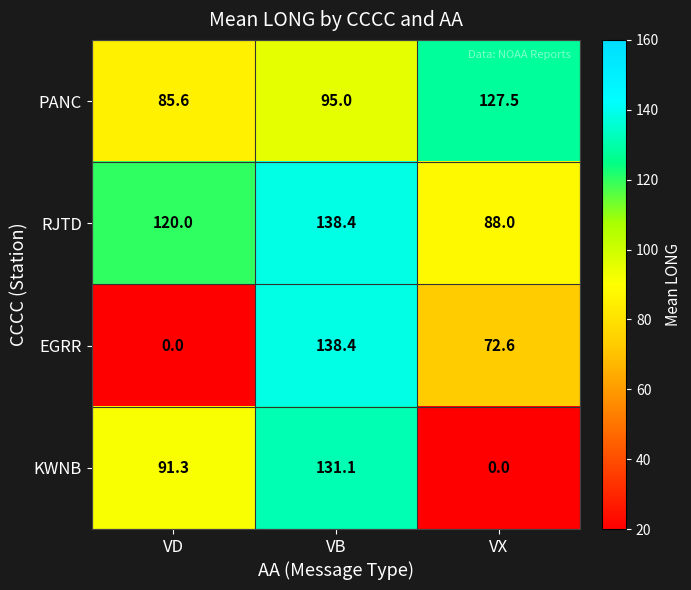

What is the highest value of the PANC series?

127.5